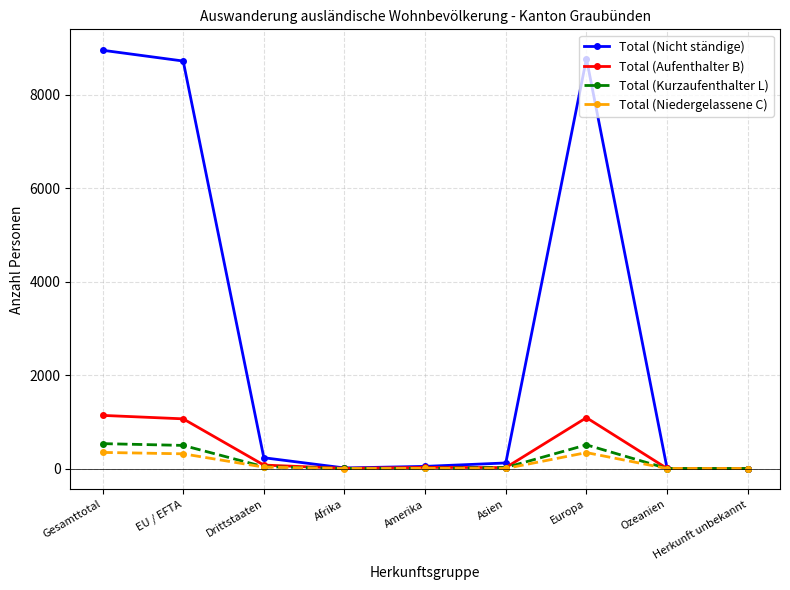

How many lines are shown in the chart?

4